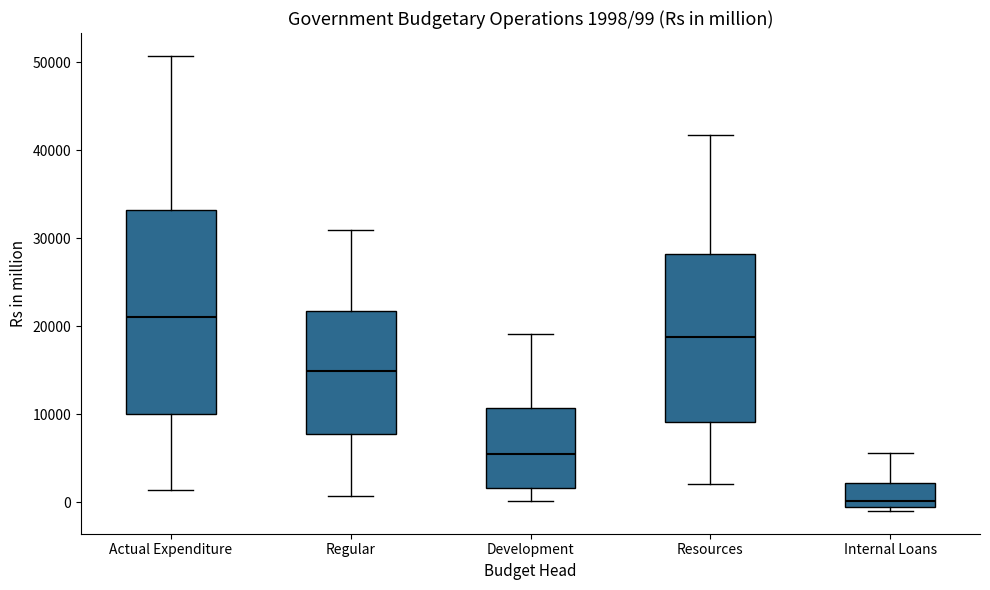

Which box is the tallest, from its lower edge to its upper edge?

Actual Expenditure